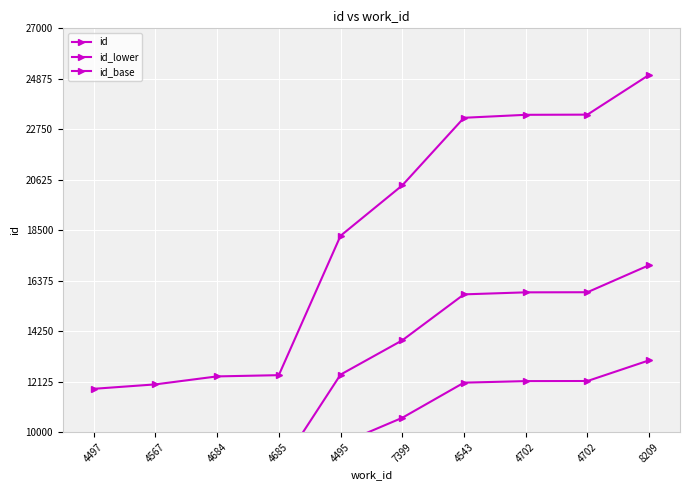

True or false: id_lower and id cross at least once.

False